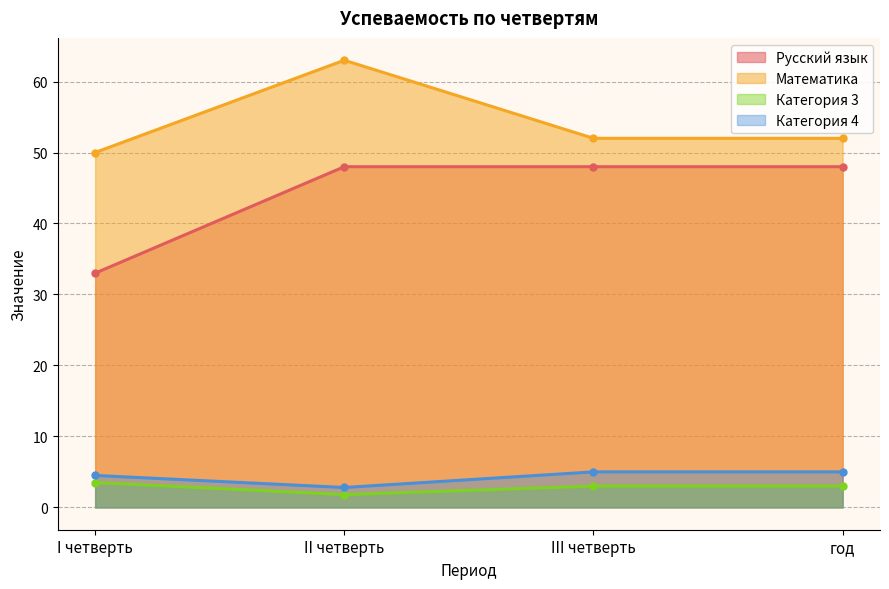

How many Категория 3 values are between 3 and 4?

3